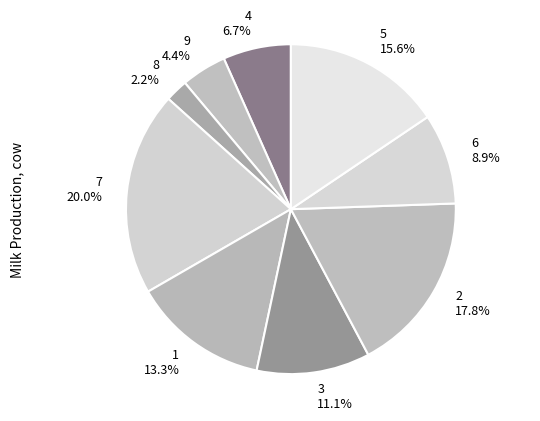

Do 7 and 3 together represent more than half of the pie?

No